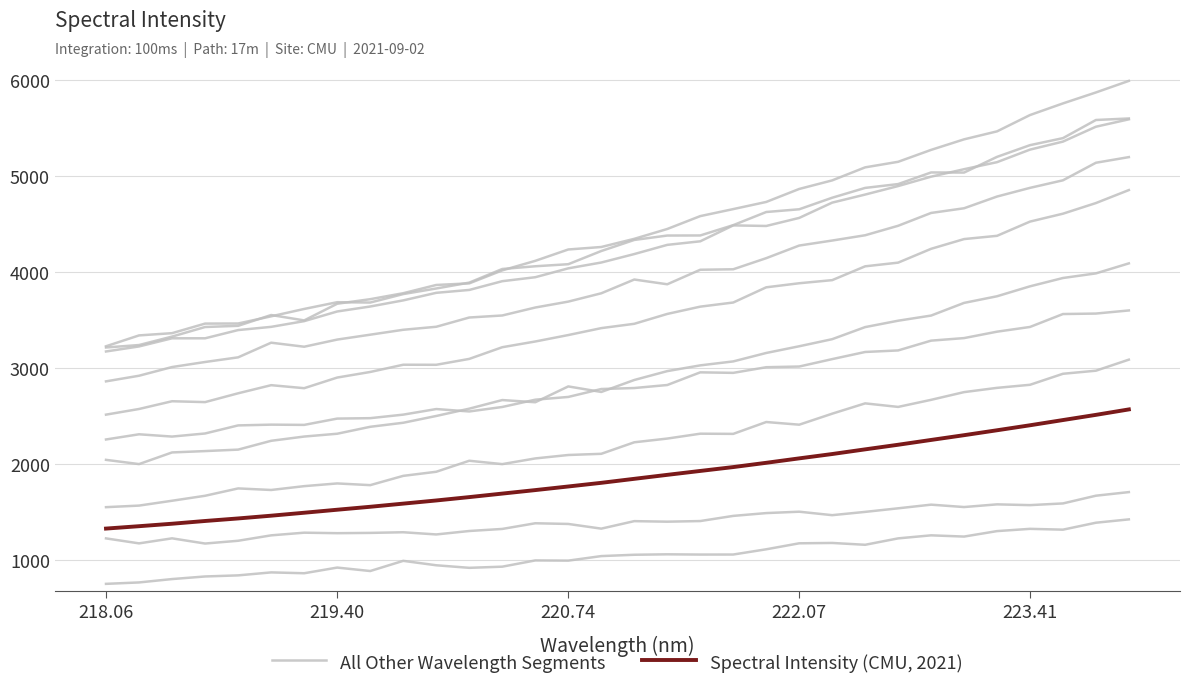

What is the difference between the maximum and second lowest values in the Spectral Intensity (CMU, 2021) series?

1218.3